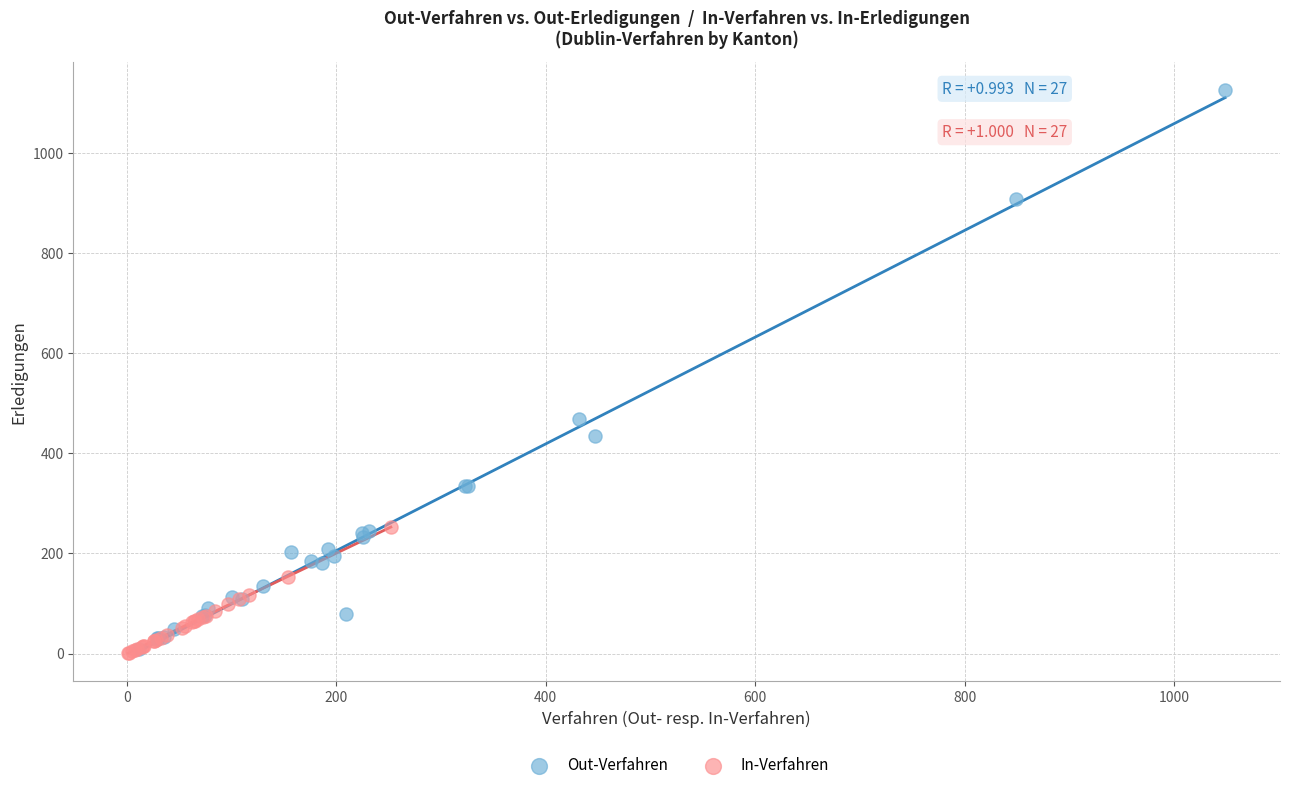

Which series reaches the maximum Y coordinate?

Out-Verfahren